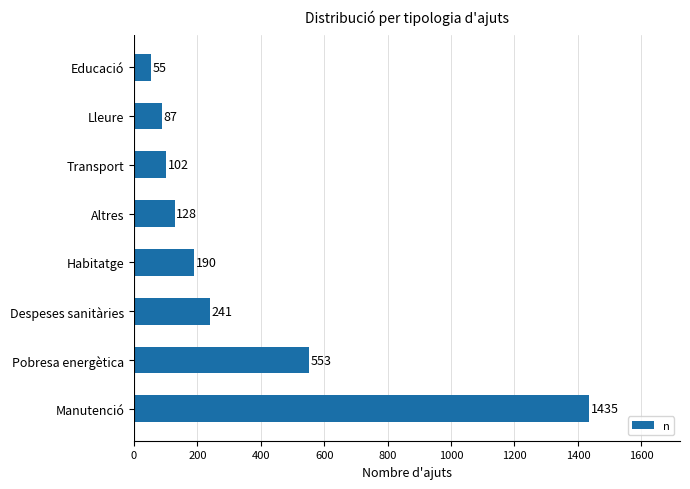

List the labels in order of value, largest first.

Manutenció, Pobresa energètica, Despeses sanitàries, Habitatge, Altres, Transport, Lleure, Educació